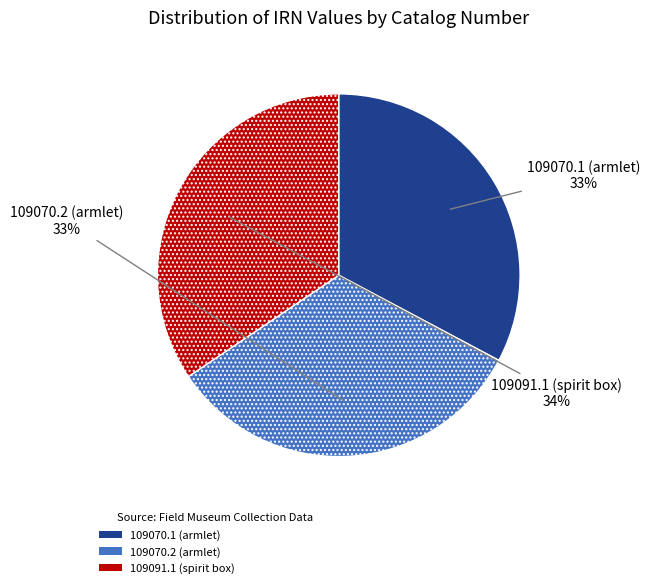

Is the sum of 109091.1 (spirit box) and 109070.2 (armlet) greater than half?

Yes